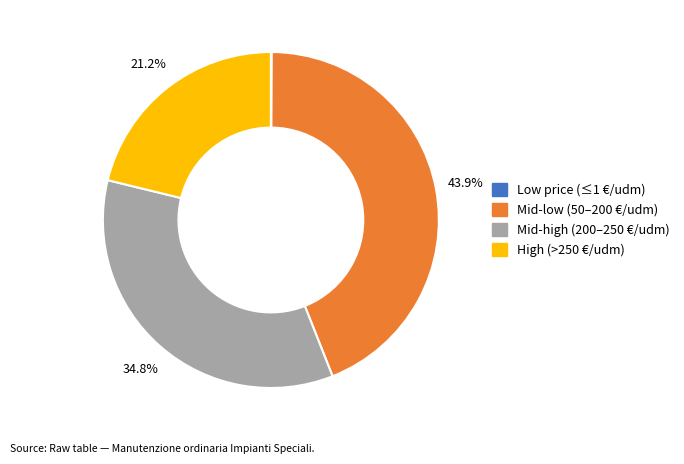

Which slice is the largest?

Mid-low (50–200 €/udm)